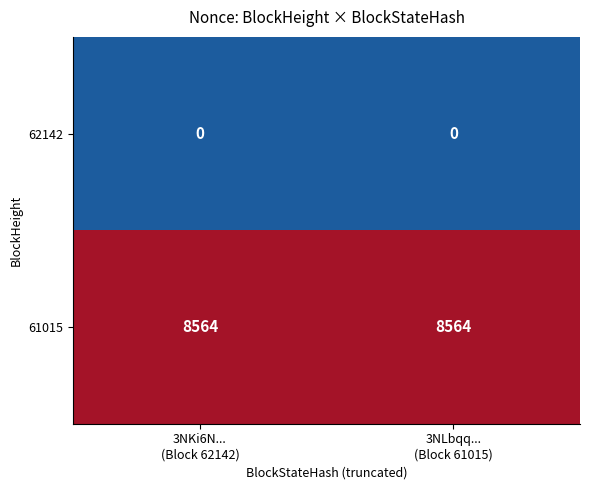

At how many categories does at least one series exceed 3284?

2